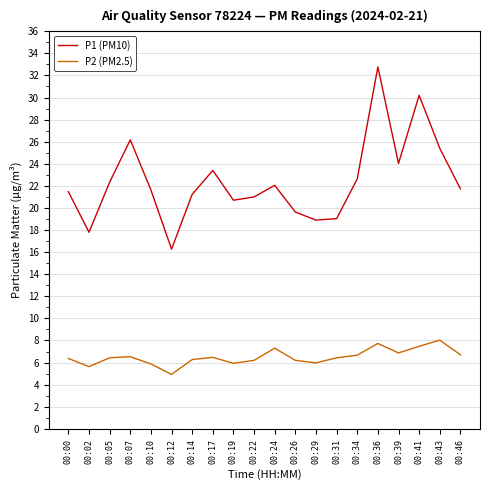

The P2 (PM2.5) series shows 6.2 at 00:26. True or false?

True